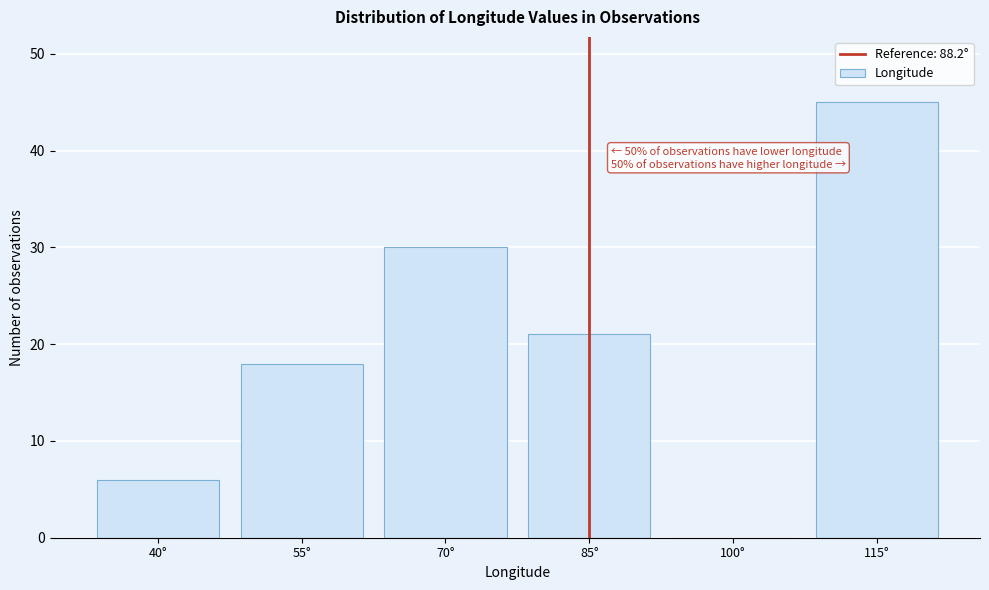

Reading left to right, list all the values displayed in this chart.

40°=6	55°=18	70°=30	85°=21	100°=0	115°=45